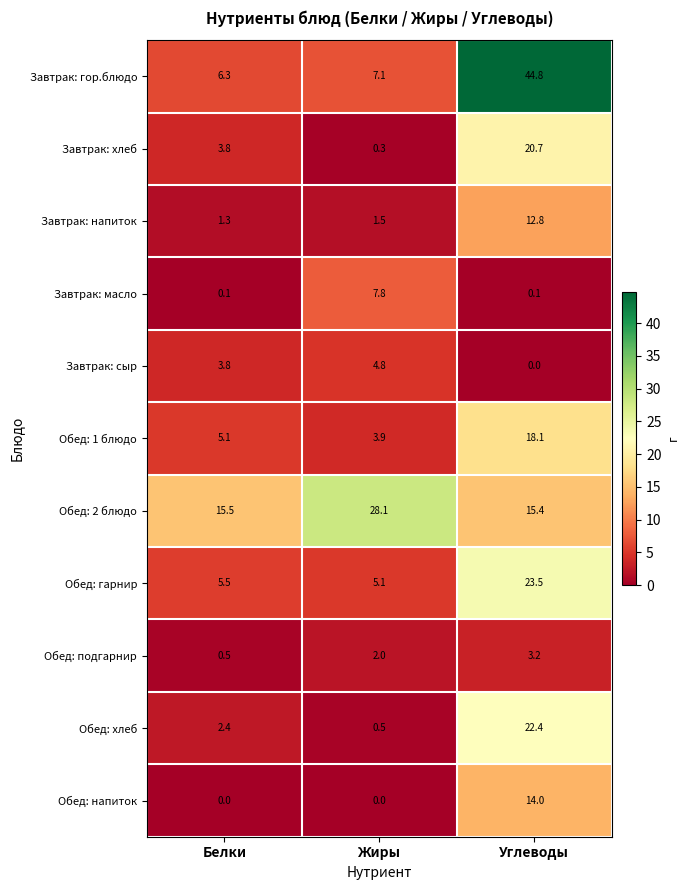

How many series are shown in this chart?

11